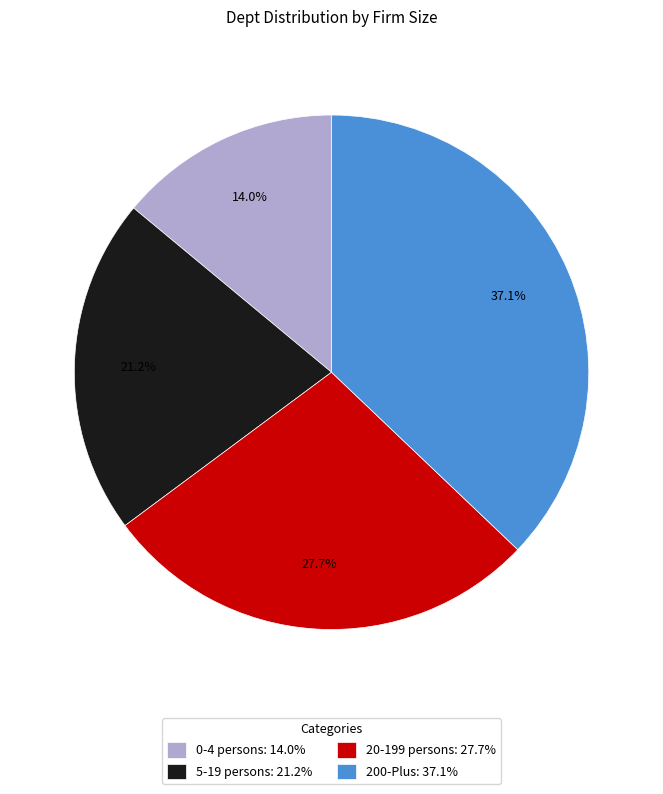

To the nearest percent, what portion does 200-Plus represent?

37%